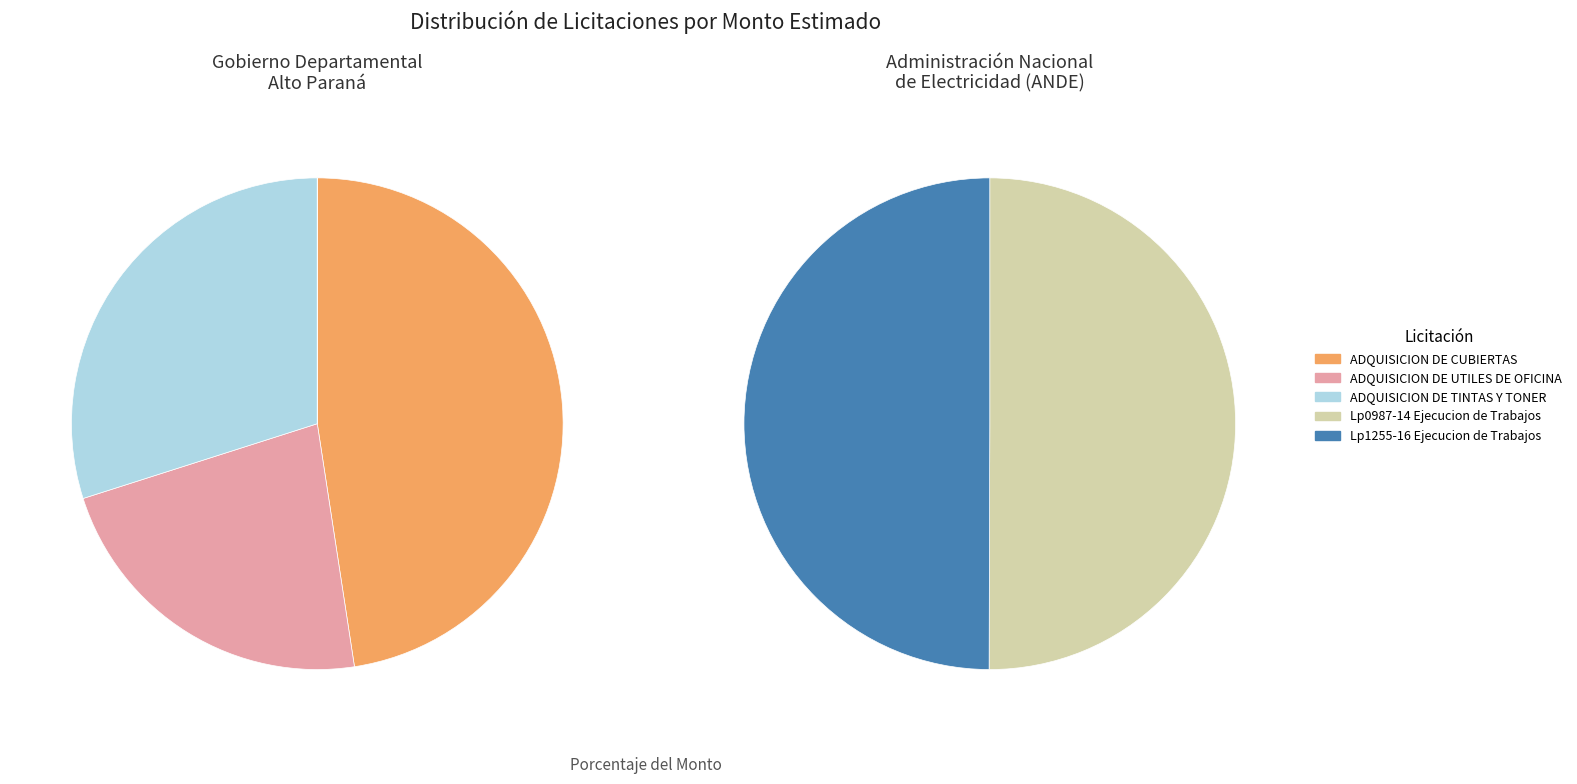

Is there a majority slice in this chart?

No